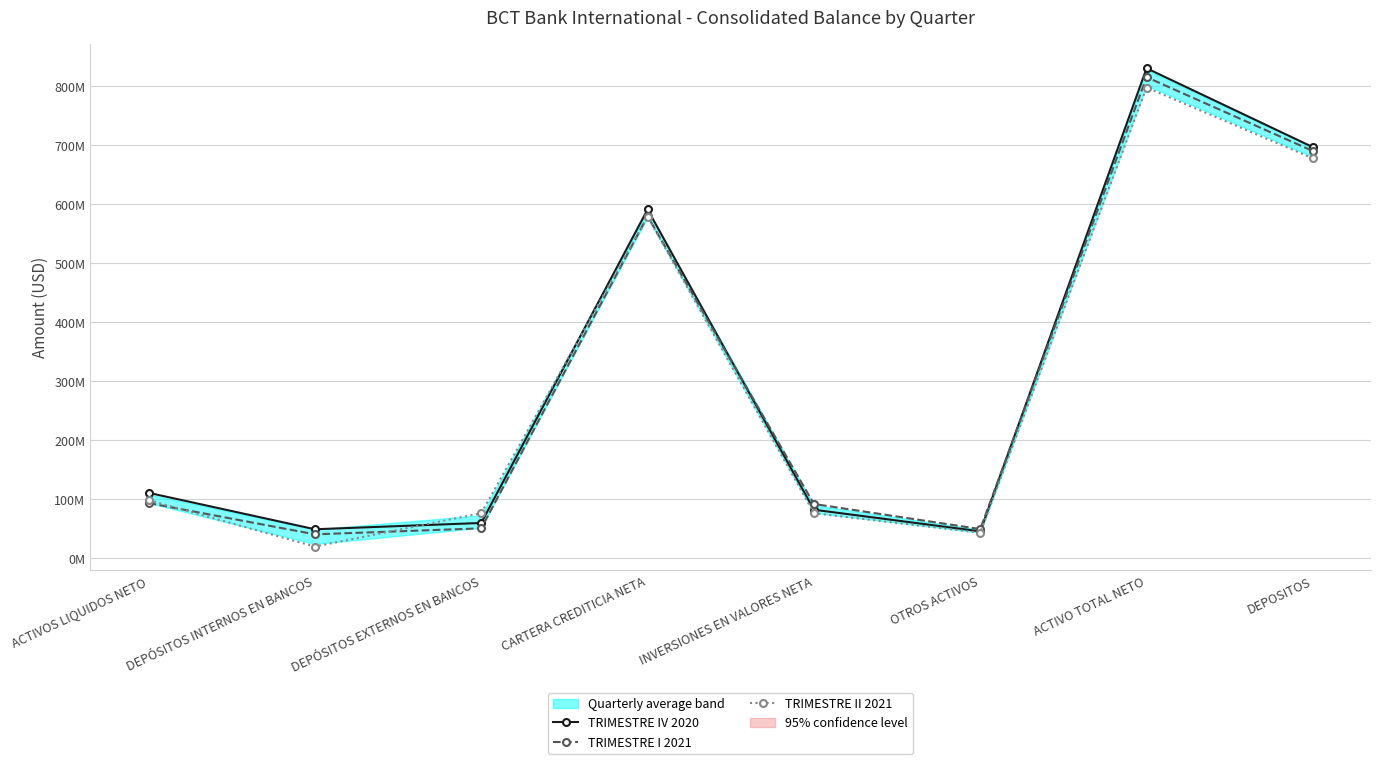

Which category has the highest value across all series?

ACTIVO TOTAL NETO